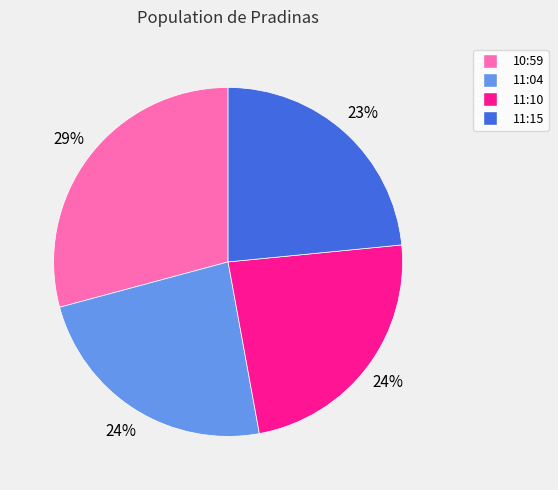

Approximately how many times larger is the value at 10:59 compared to 11:04?

1.2